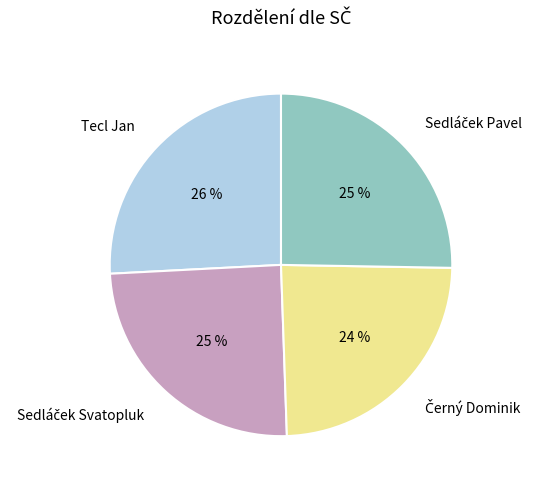

Is it true that Tecl Jan is 26% of the pie?

True